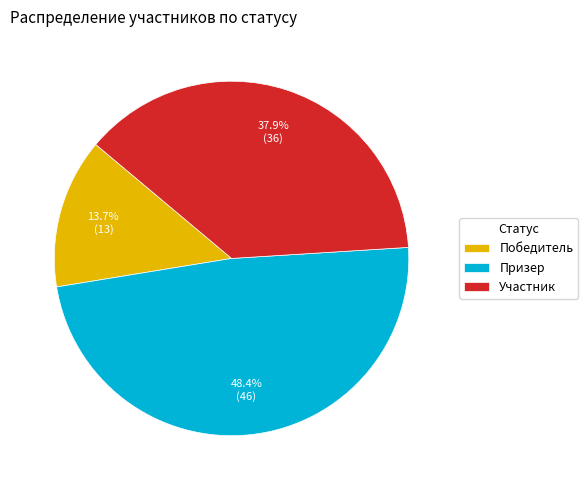

Which slice is the largest?

Призер